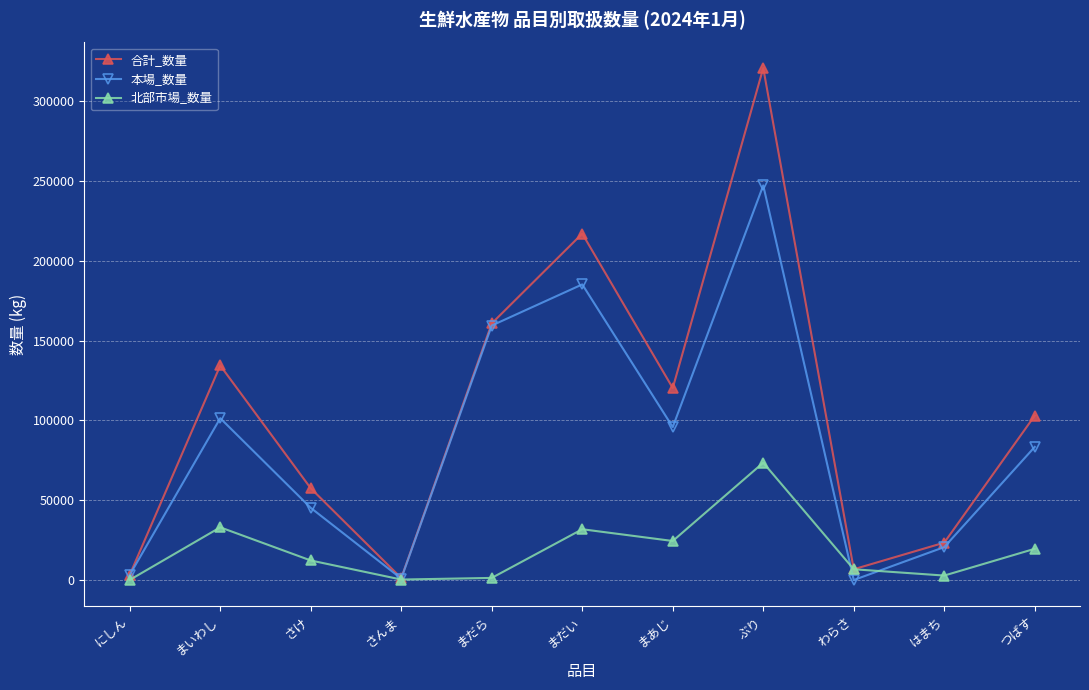

Rank the series by their average value, from lowest to highest.

北部市場_数量, 本場_数量, 合計_数量